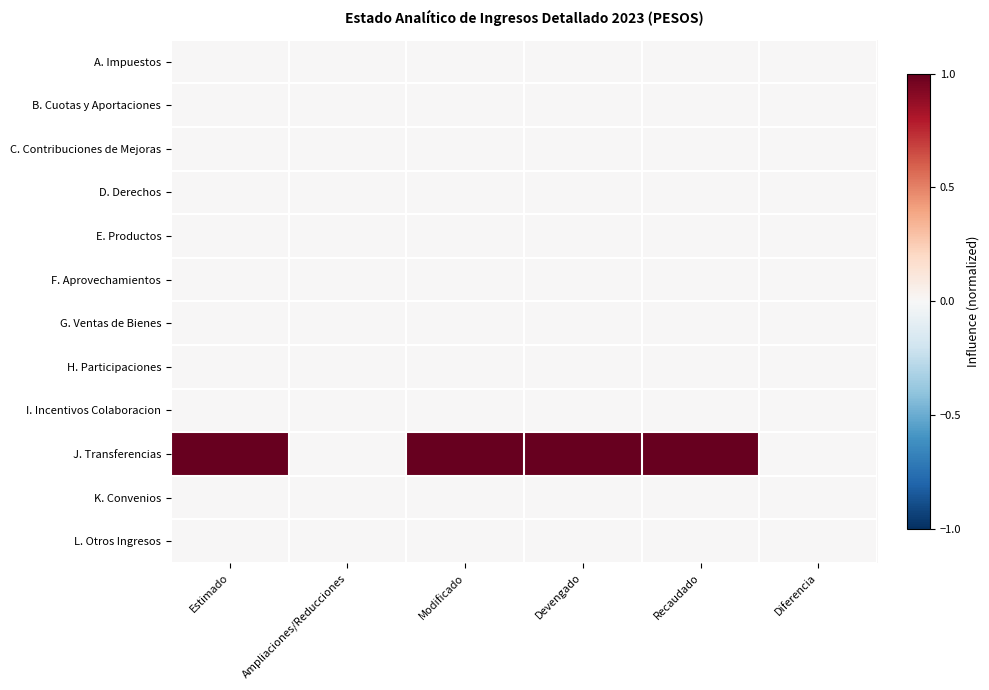

What is the maximum value shown in the chart?

1